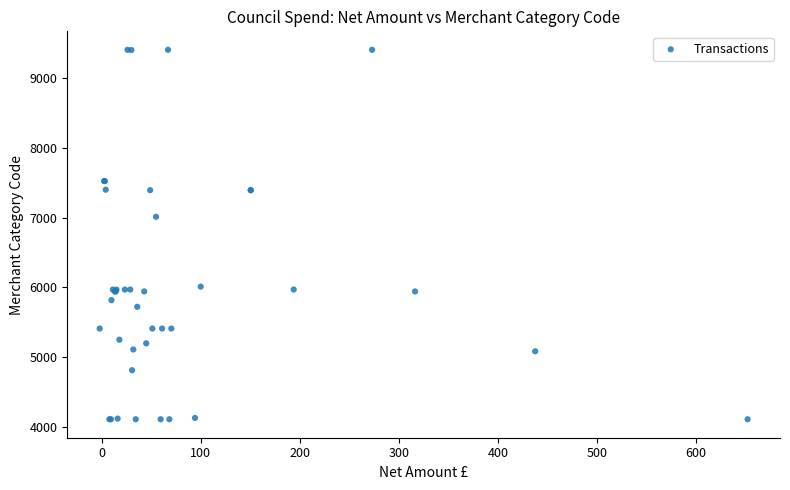

What Y value in the scatter plot is closest to 6757?

7011